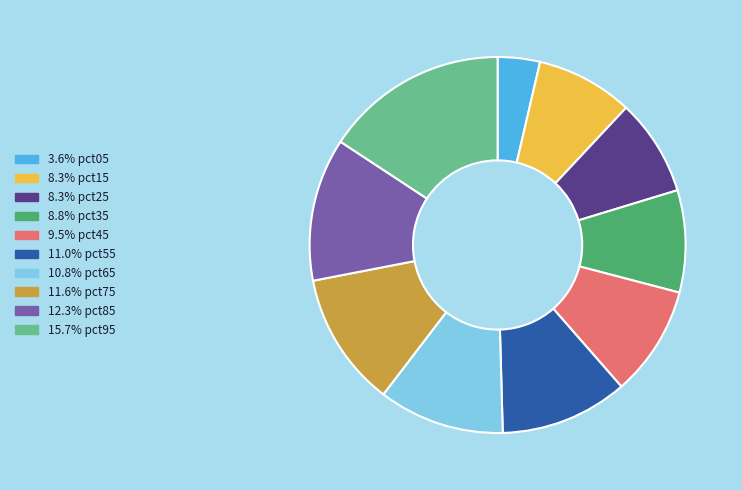

How many segments does this pie chart have?

10